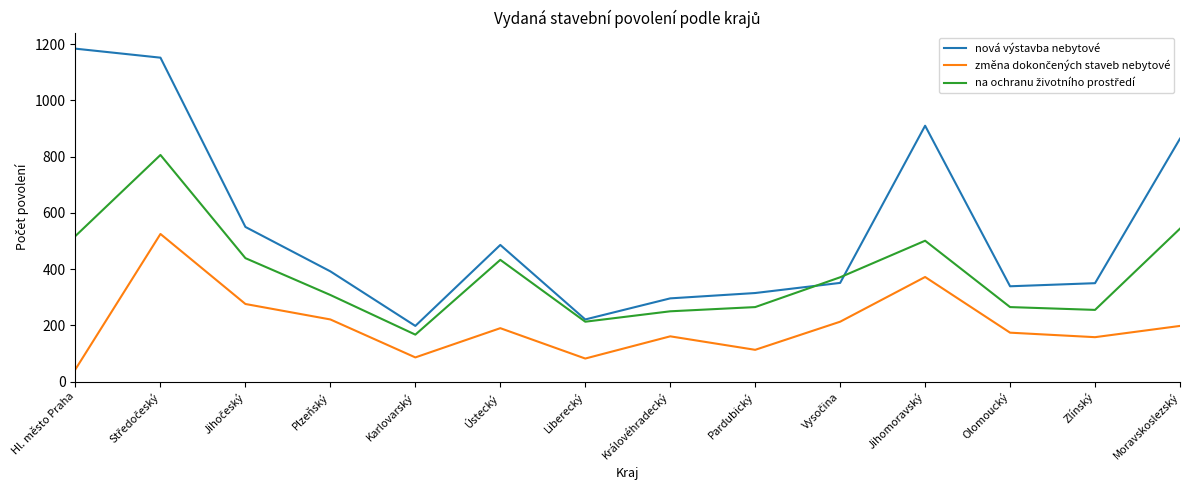

Which series has the widest spread of values?

nová výstavba nebytové